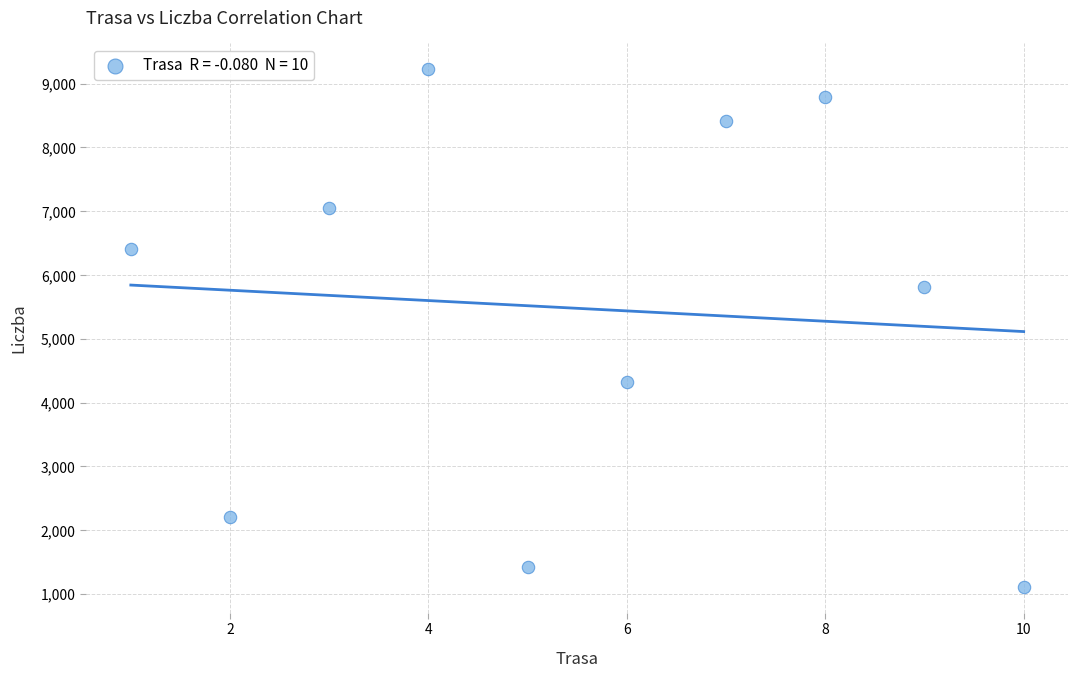

What is the range of X values (max minus min)?

9